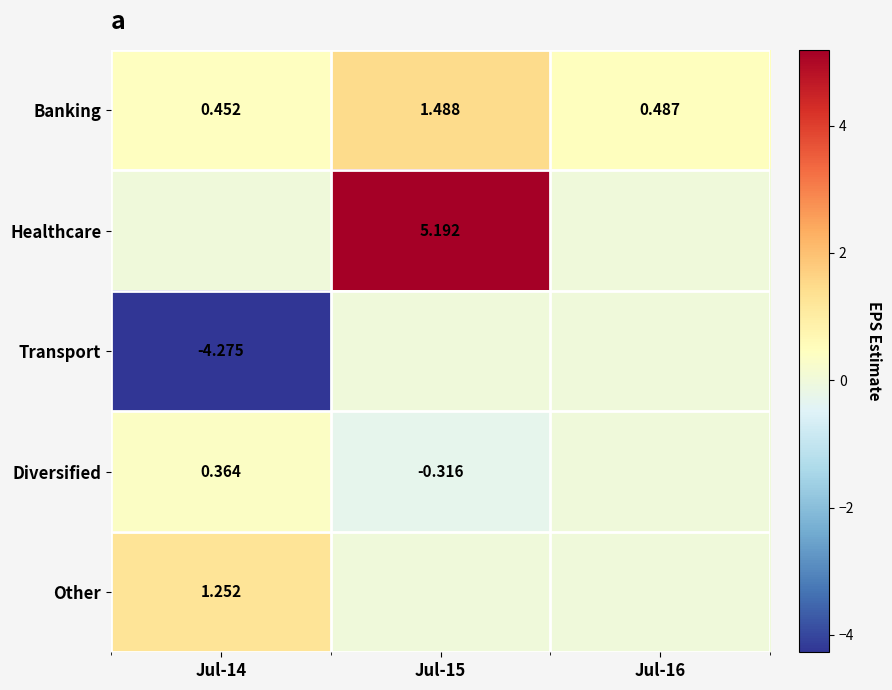

Is the value of Banking at Jul-15 greater than the value of Healthcare at Jul-15?

No